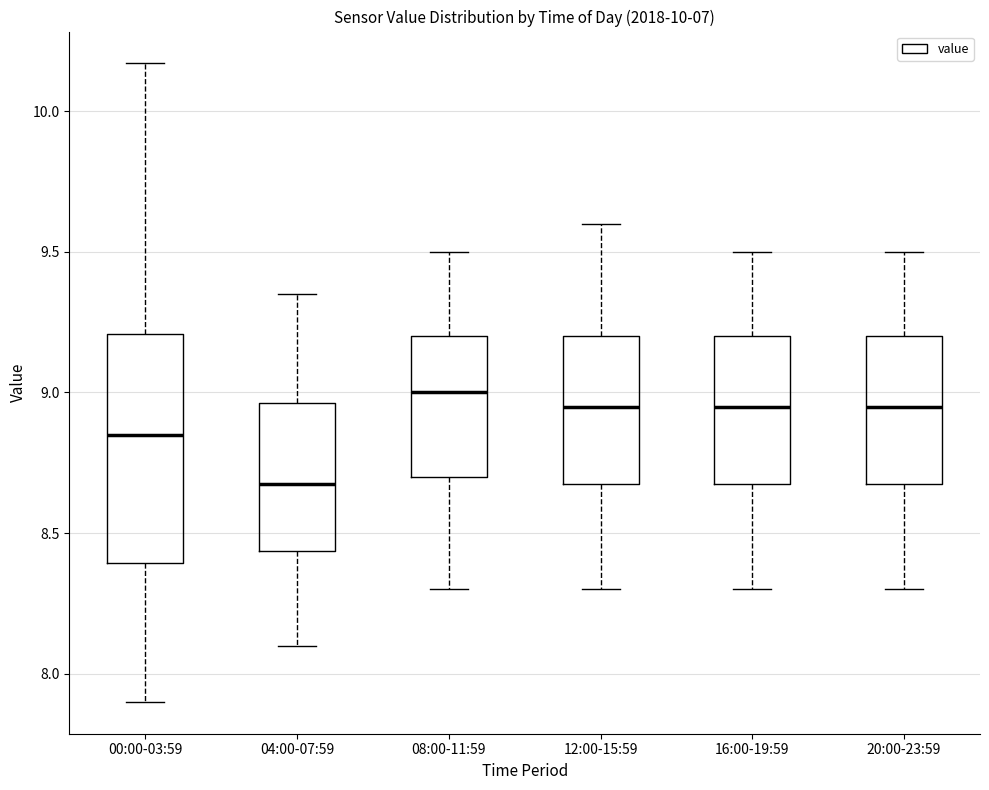

Where is the upper edge of the box for 00:00-03:59 on the y-axis? The values are not printed on the chart, so give them approximately, as read against the axis.

9.20